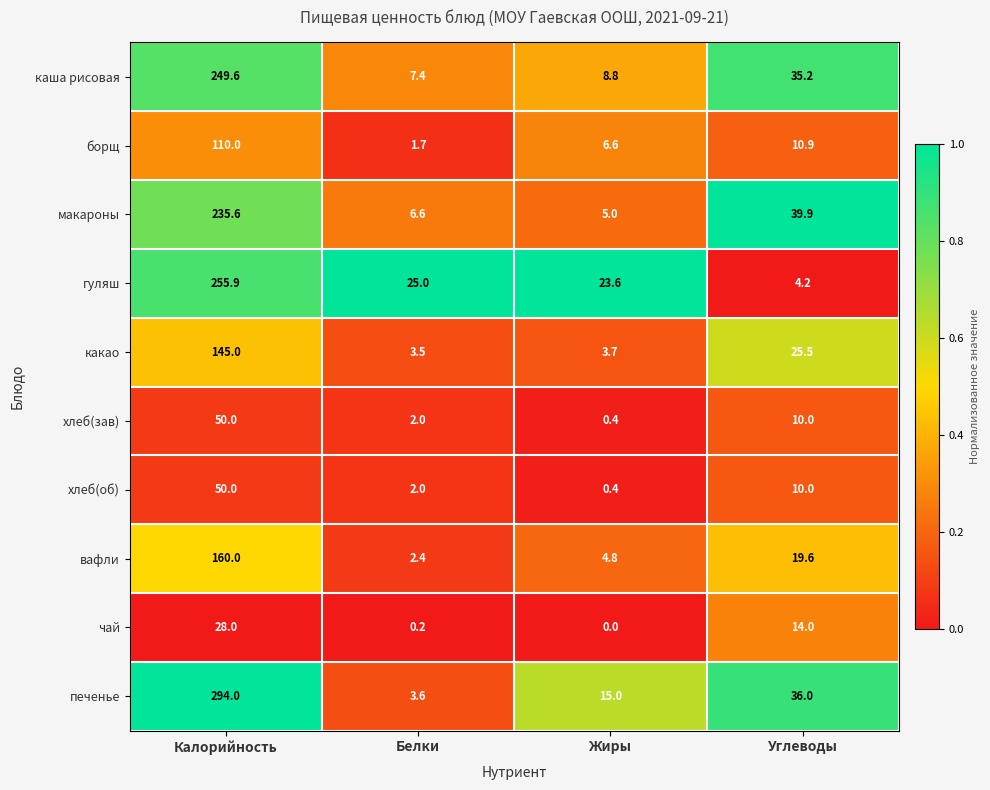

Which series has the widest spread of values?

печенье